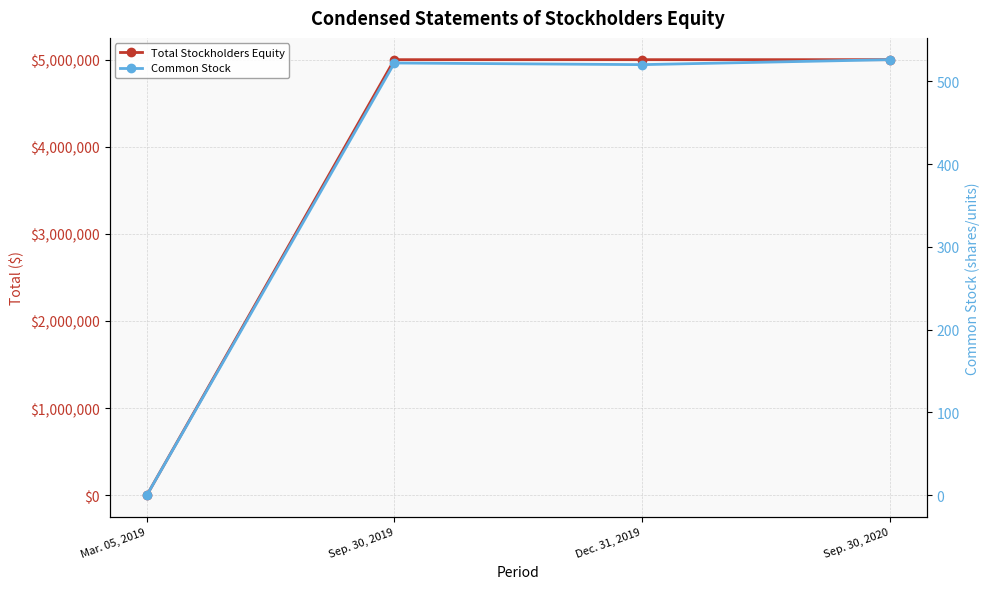

The Common Stock series shows 0 at Mar. 05, 2019. True or false?

True